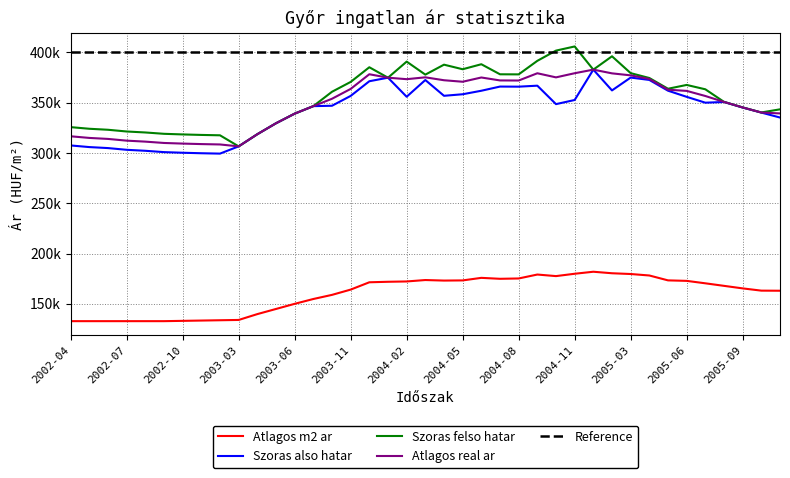

The Szoras also hatar series shows 371332 at 2003-12. True or false?

True